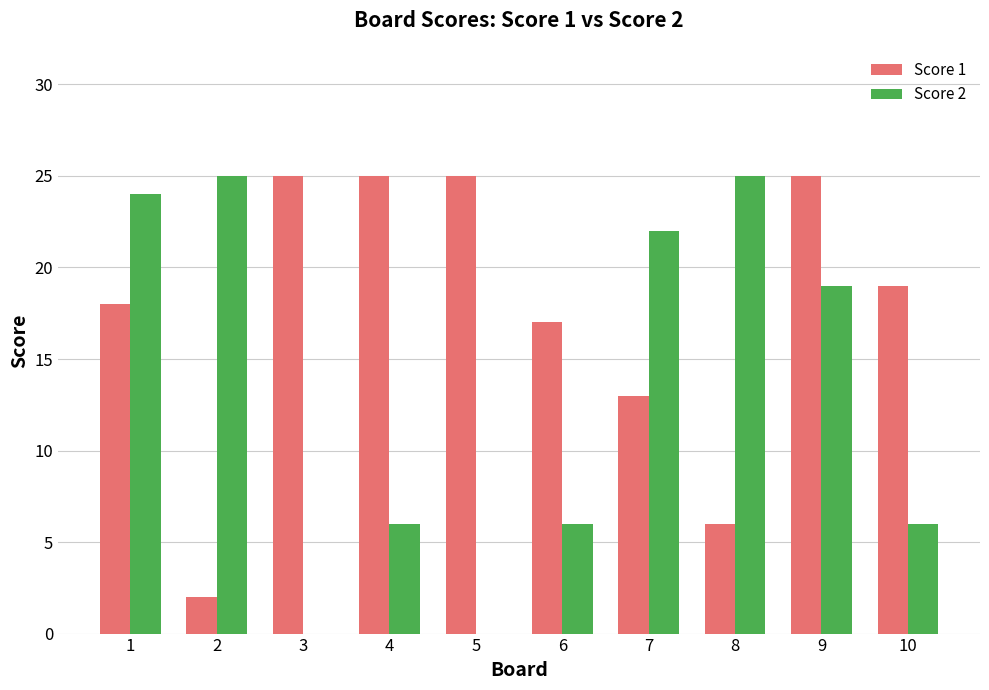

How many groups of bars are there?

10